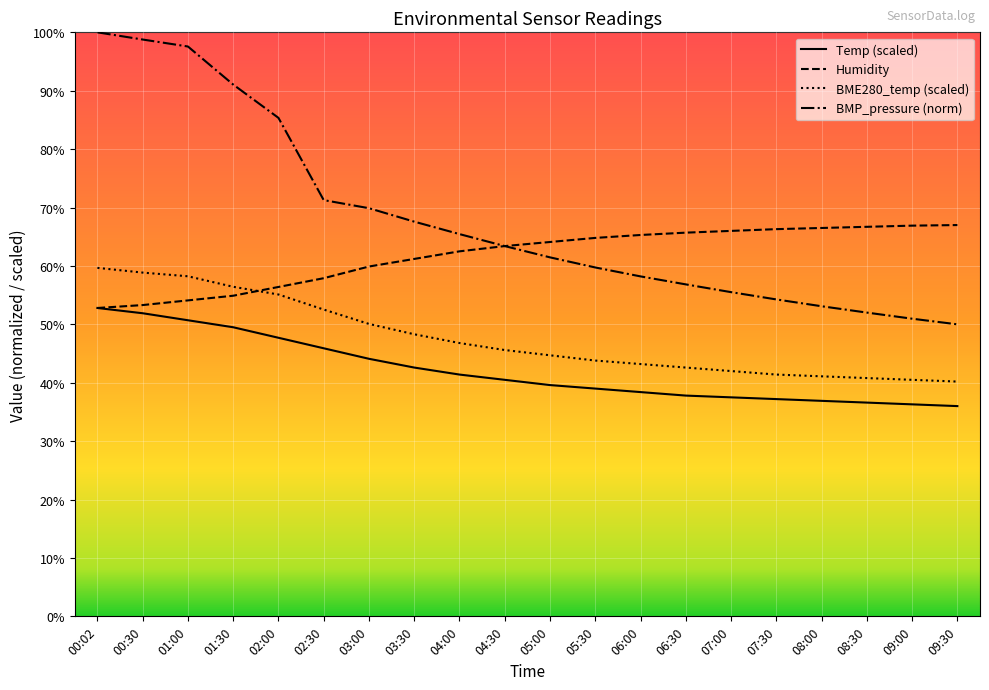

List the series in order of their overall mean, highest first.

BMP_pressure (norm), Humidity, BME280_temp (scaled), Temp (scaled)